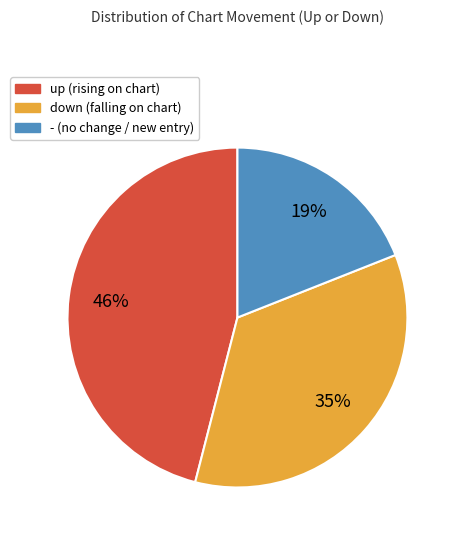

To the nearest percent, what is the difference between the largest and smallest slice percentages?

27%